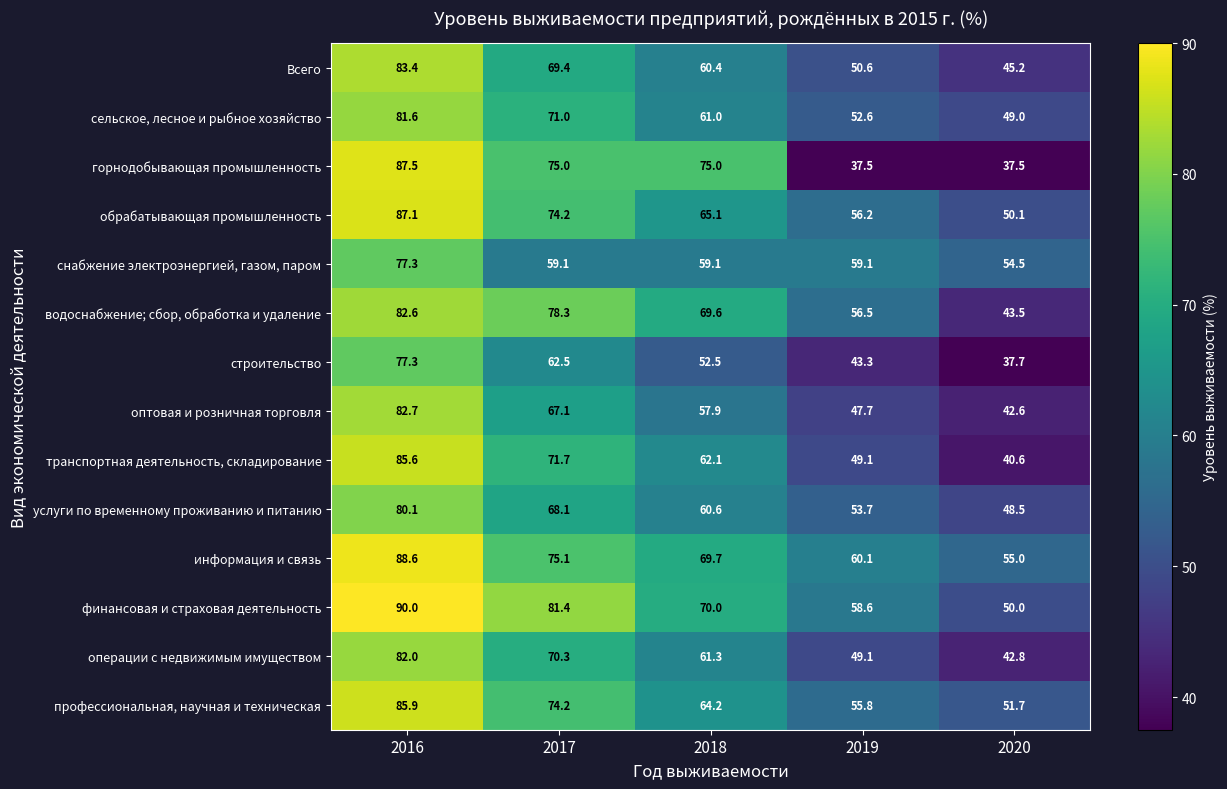

Which series has the largest total across all categories?

финансовая и страховая деятельность